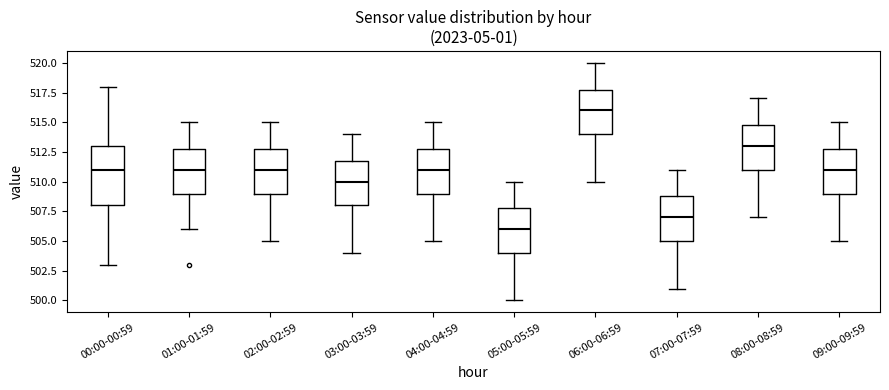

Reading left to right, transcribe this box plot: for each box, give where its median line is, the range the box spans, and where its two whiskers end, as read against the y-axis. The values are not printed on the chart, so give them approximately, as read against the axis.

00:00-00:59: median 511, box 508 to 513, whiskers 503 to 518
01:00-01:59: median 511, box 509 to 513, whiskers 506 to 515
02:00-02:59: median 511, box 509 to 513, whiskers 505 to 515
03:00-03:59: median 510, box 508 to 512, whiskers 504 to 514
04:00-04:59: median 511, box 509 to 513, whiskers 505 to 515
05:00-05:59: median 506, box 504 to 508, whiskers 500 to 510
06:00-06:59: median 516, box 514 to 518, whiskers 510 to 520
07:00-07:59: median 507, box 505 to 509, whiskers 501 to 511
08:00-08:59: median 513, box 511 to 515, whiskers 507 to 517
09:00-09:59: median 511, box 509 to 513, whiskers 505 to 515